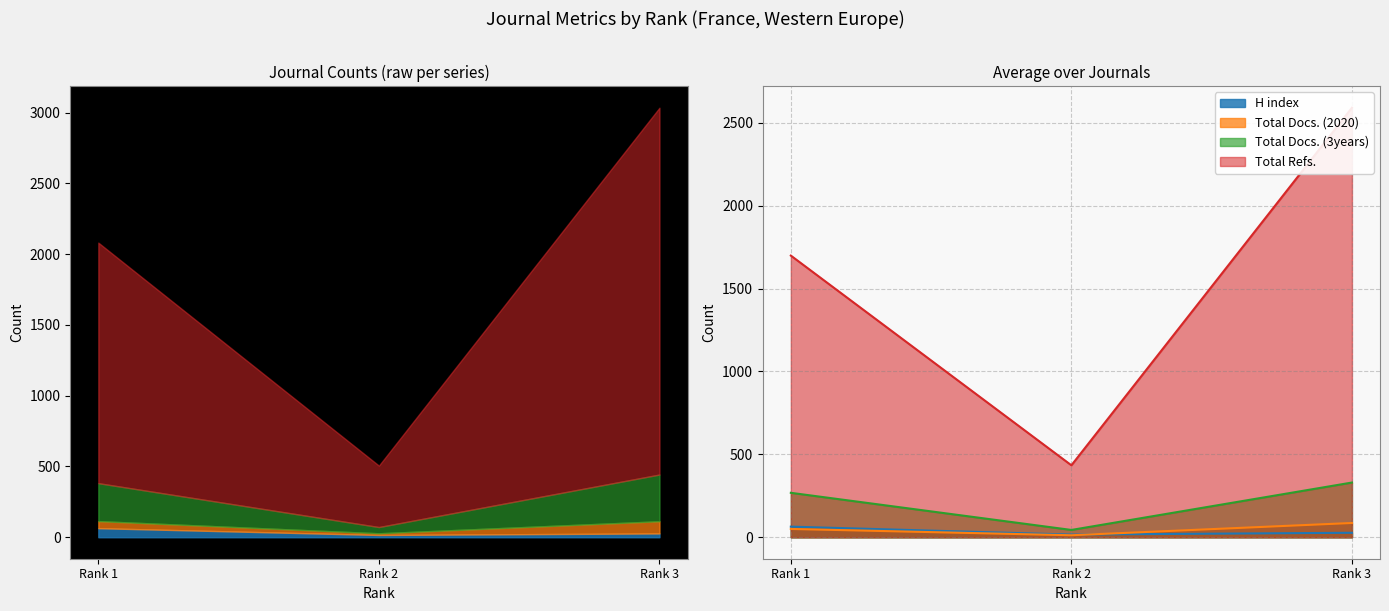

How many data points in H index are above 27?

1